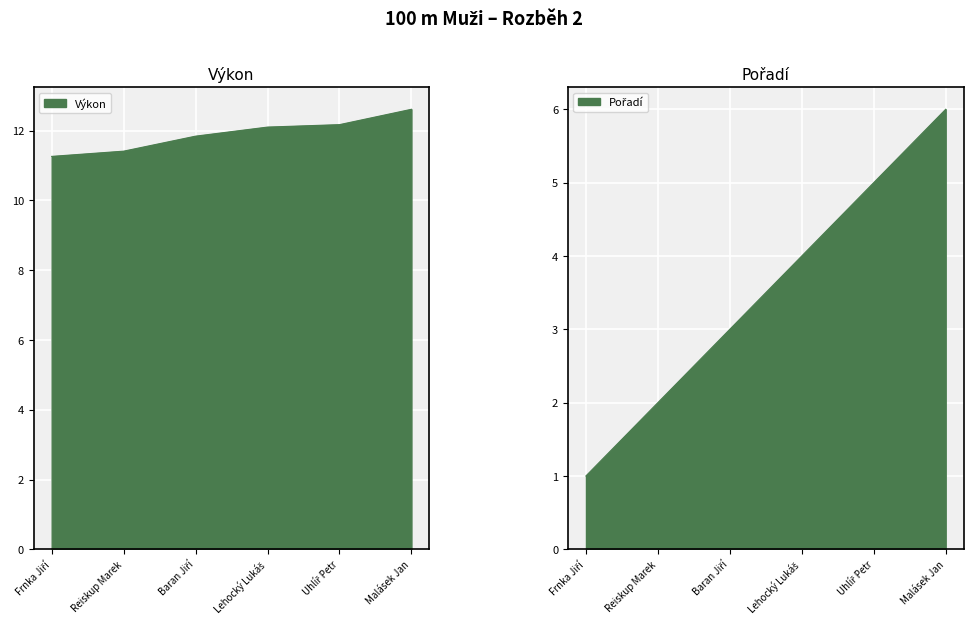

True or false: Výkon has more than 2 interior local peaks.

False